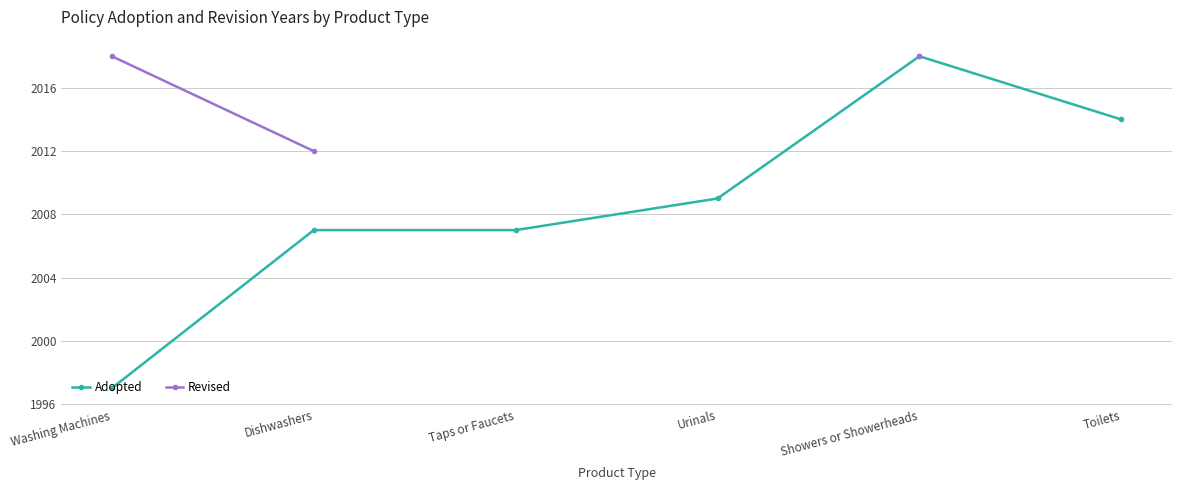

Is it true that Adopted equals 2007 at Taps or Faucets?

True